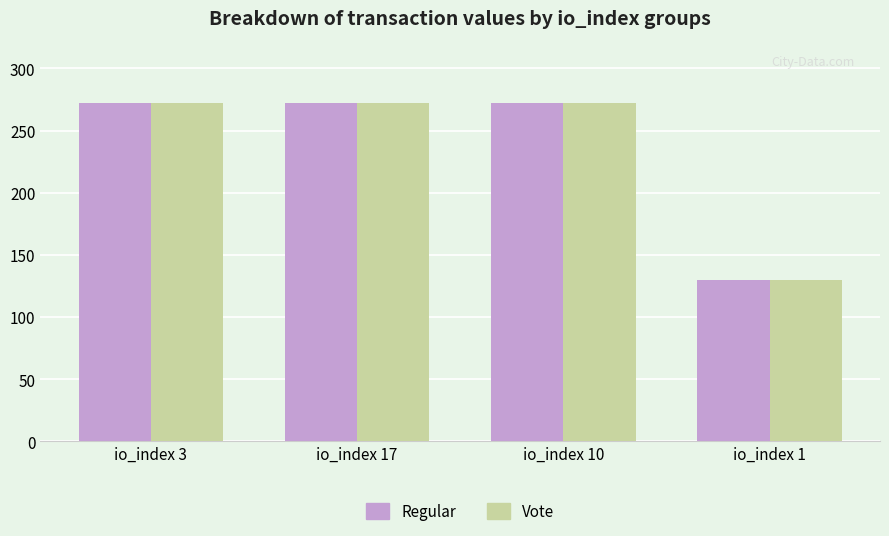

How many groups of bars are there?

4